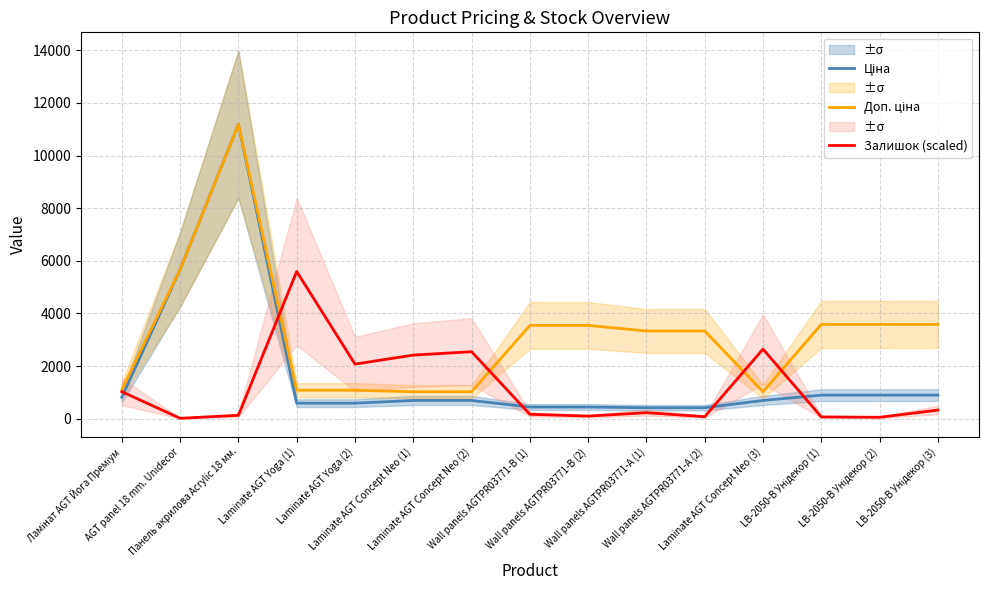

What is the difference between the second highest and minimum values in the Залишок (scaled) series?

2629.8